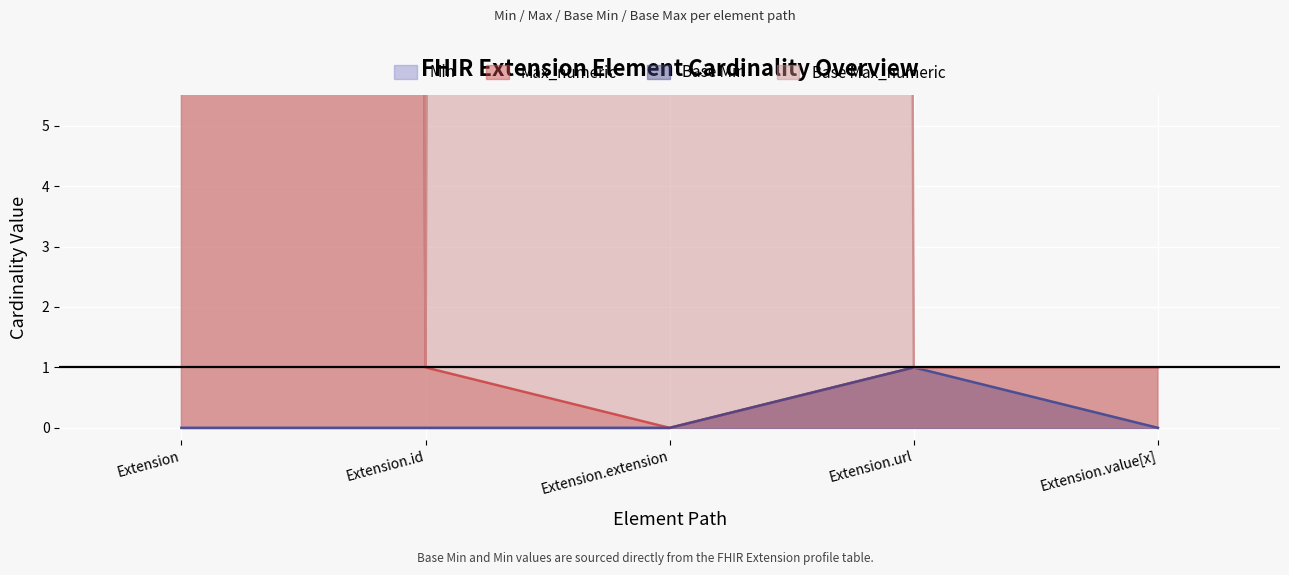

What is the label of the 5th point from the right?

Extension